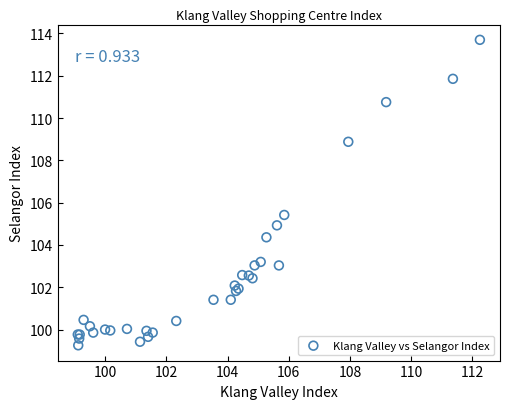

What Y value in the scatter plot is closest to 106?

105.4